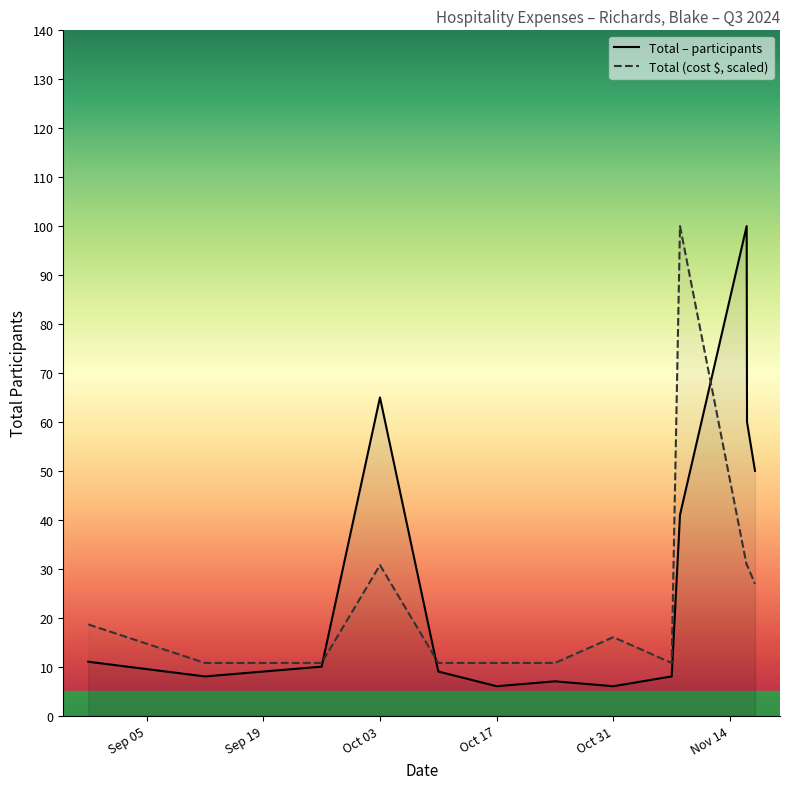

List the series in order of their overall mean, lowest first.

Total (cost $, scaled), Total – participants